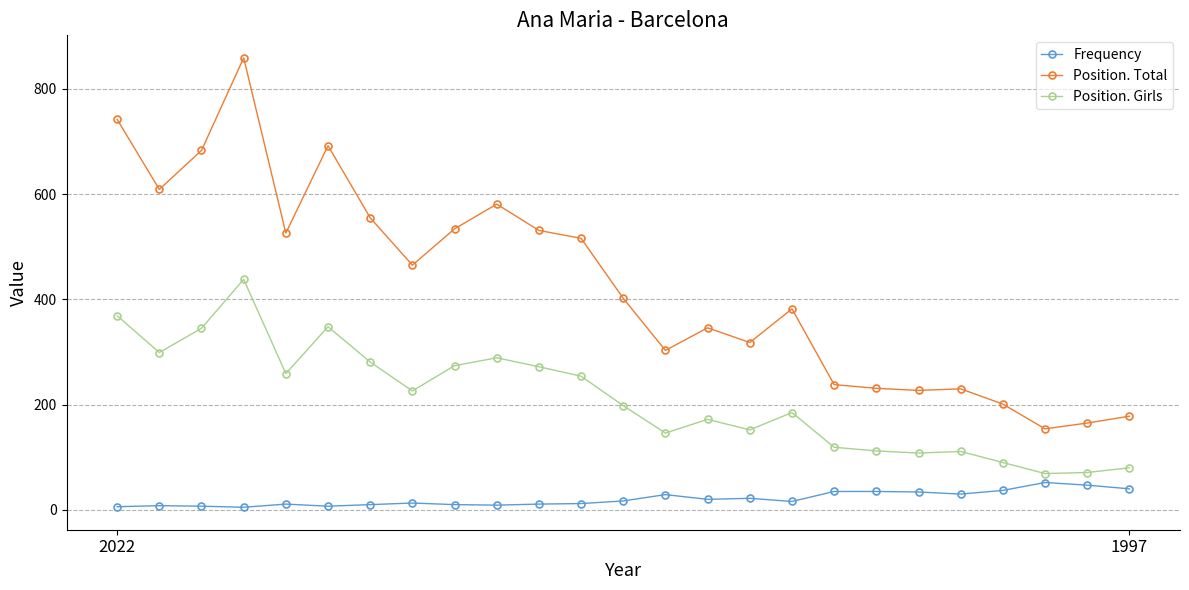

Rank the series by their maximum value, from lowest to highest.

Frequency, Position. Girls, Position. Total